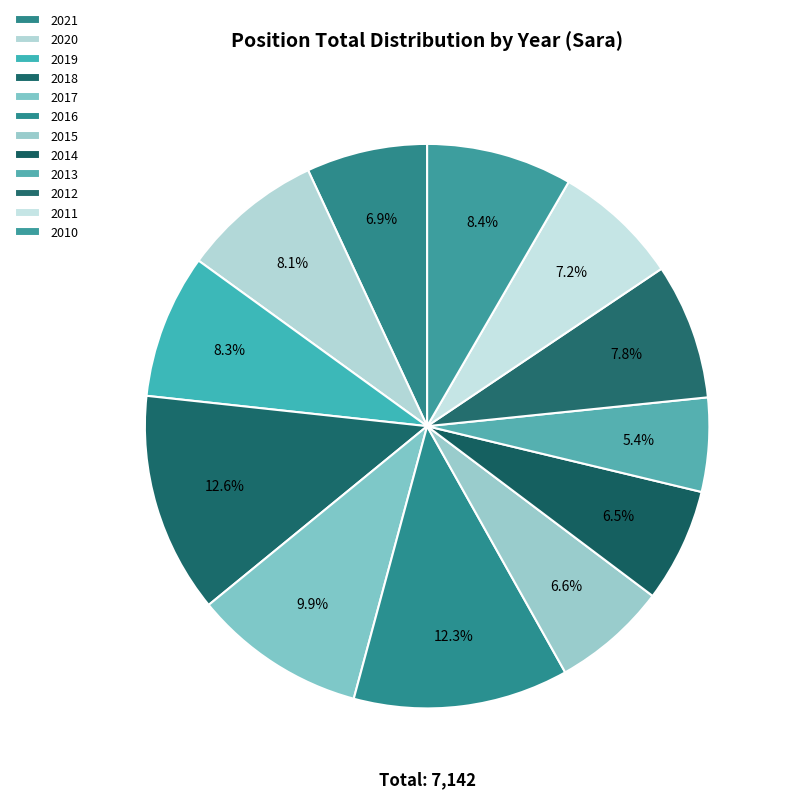

Which slice is the smallest?

2013